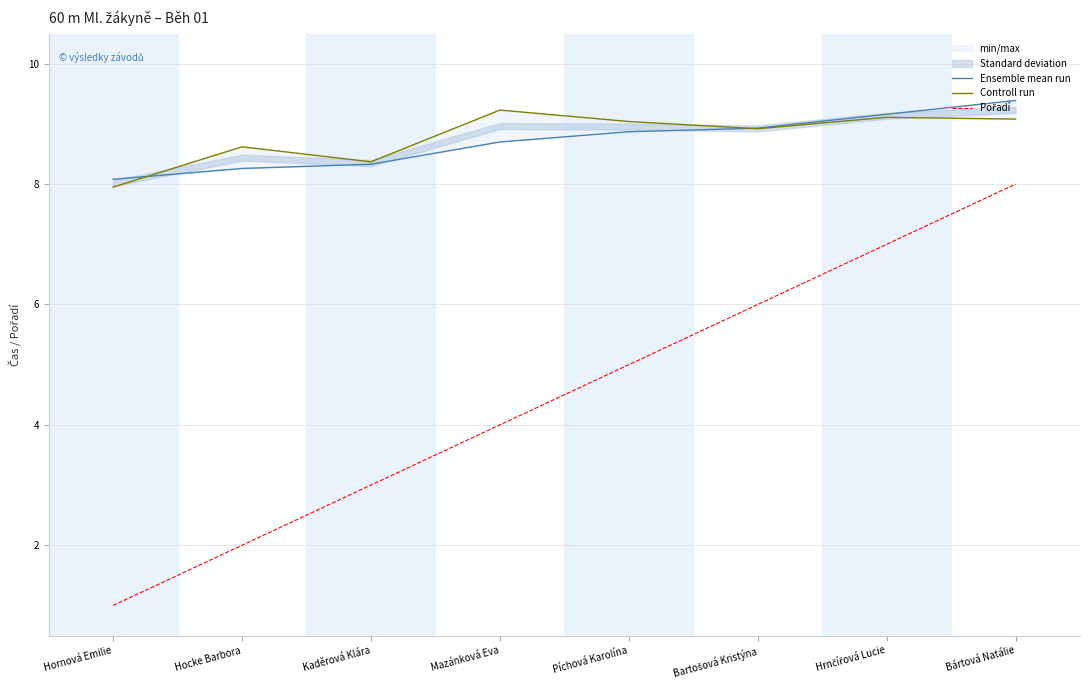

Which category has the lowest value in the Controll run series?

Hornová Emilie